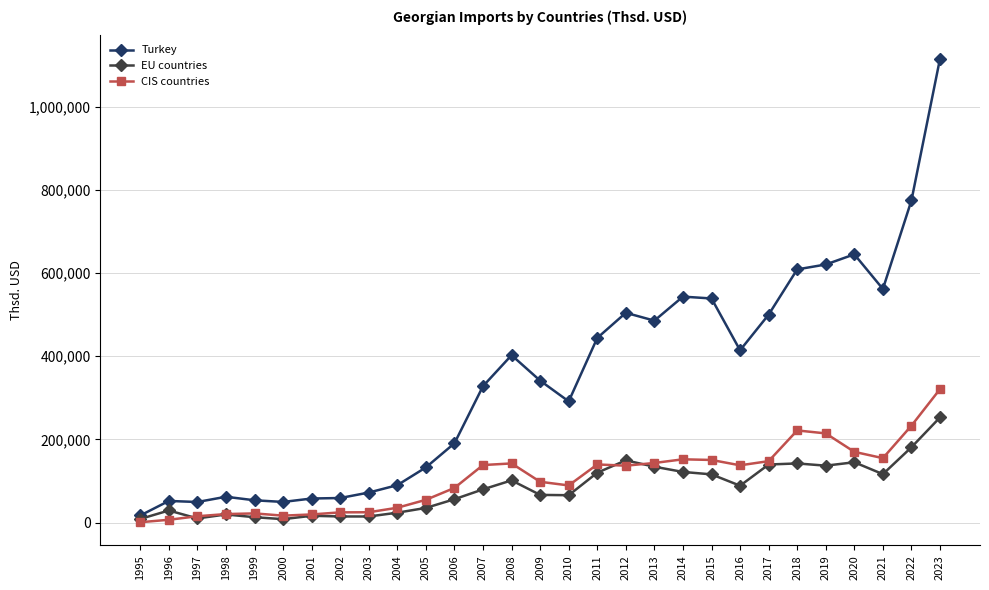

What is the sum of all EU countries values?

2413217.9